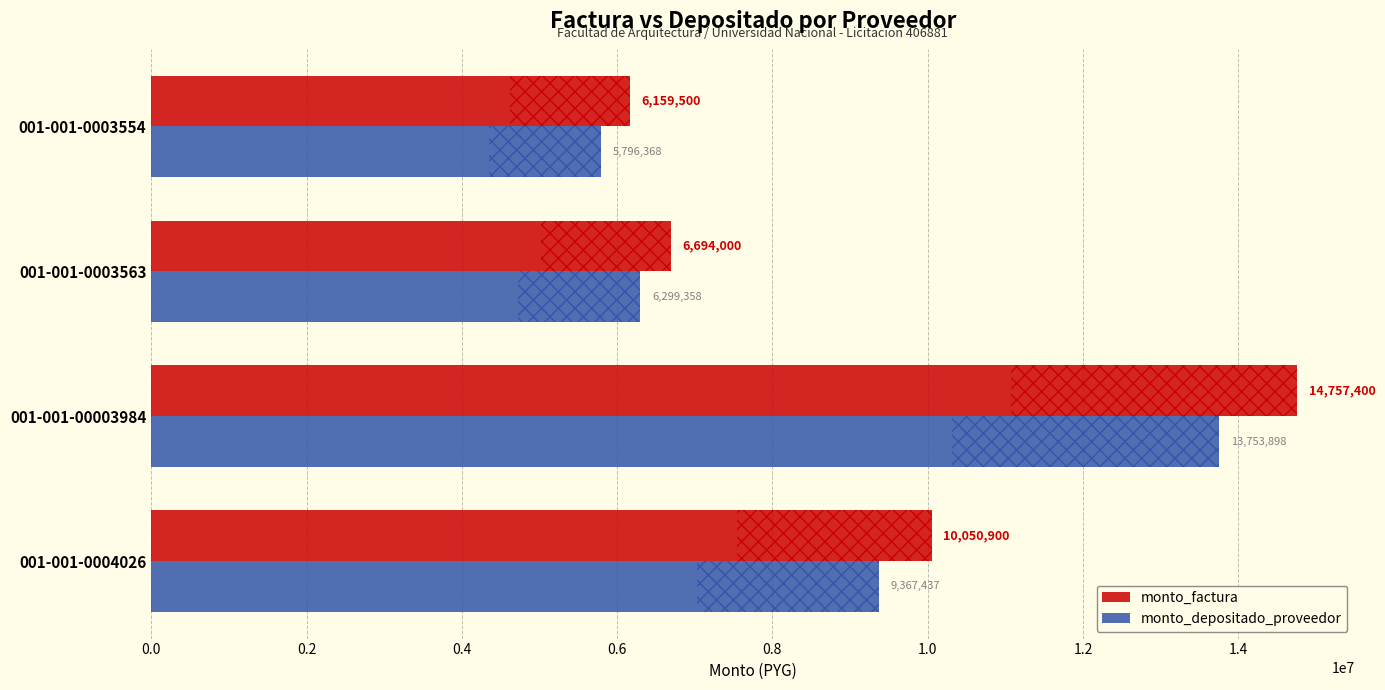

Which series has the largest total across all categories?

monto_factura